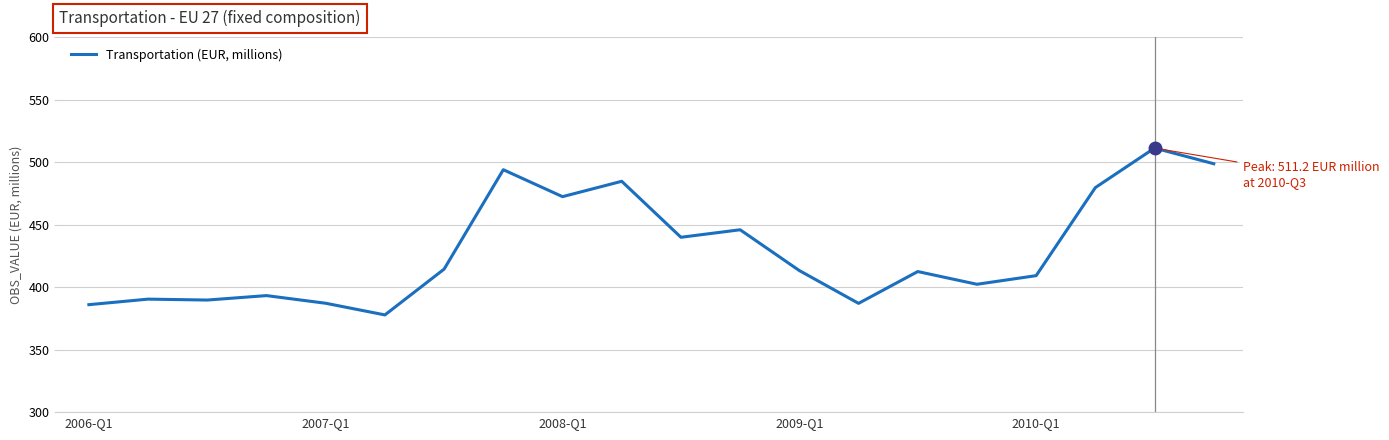

What is the greatest value displayed?

511.2